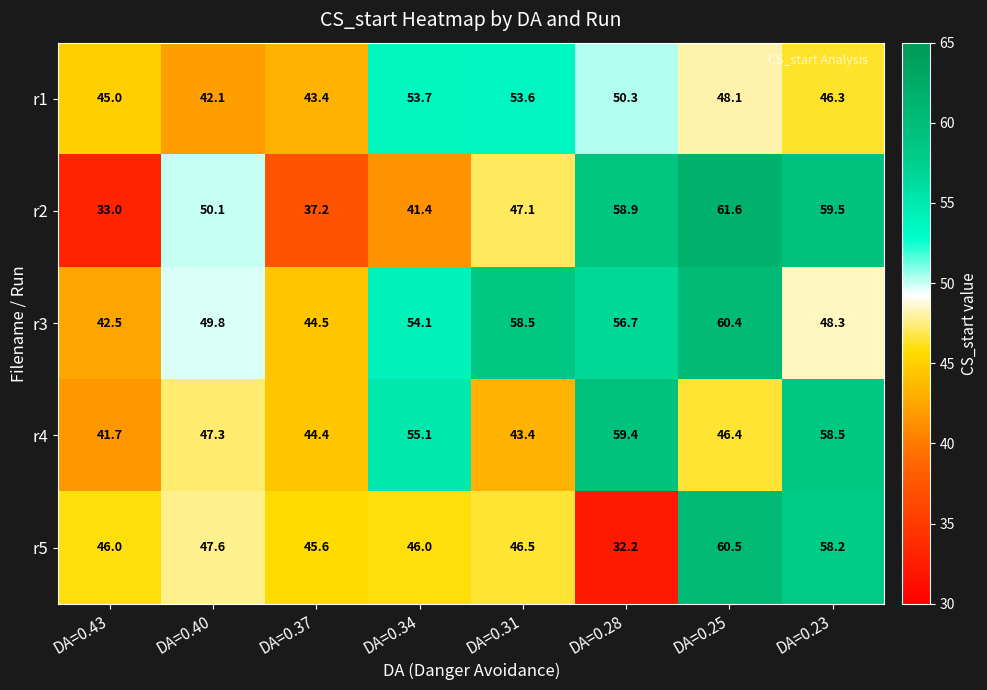

Which label corresponds to the smallest value in the chart?

DA=0.28